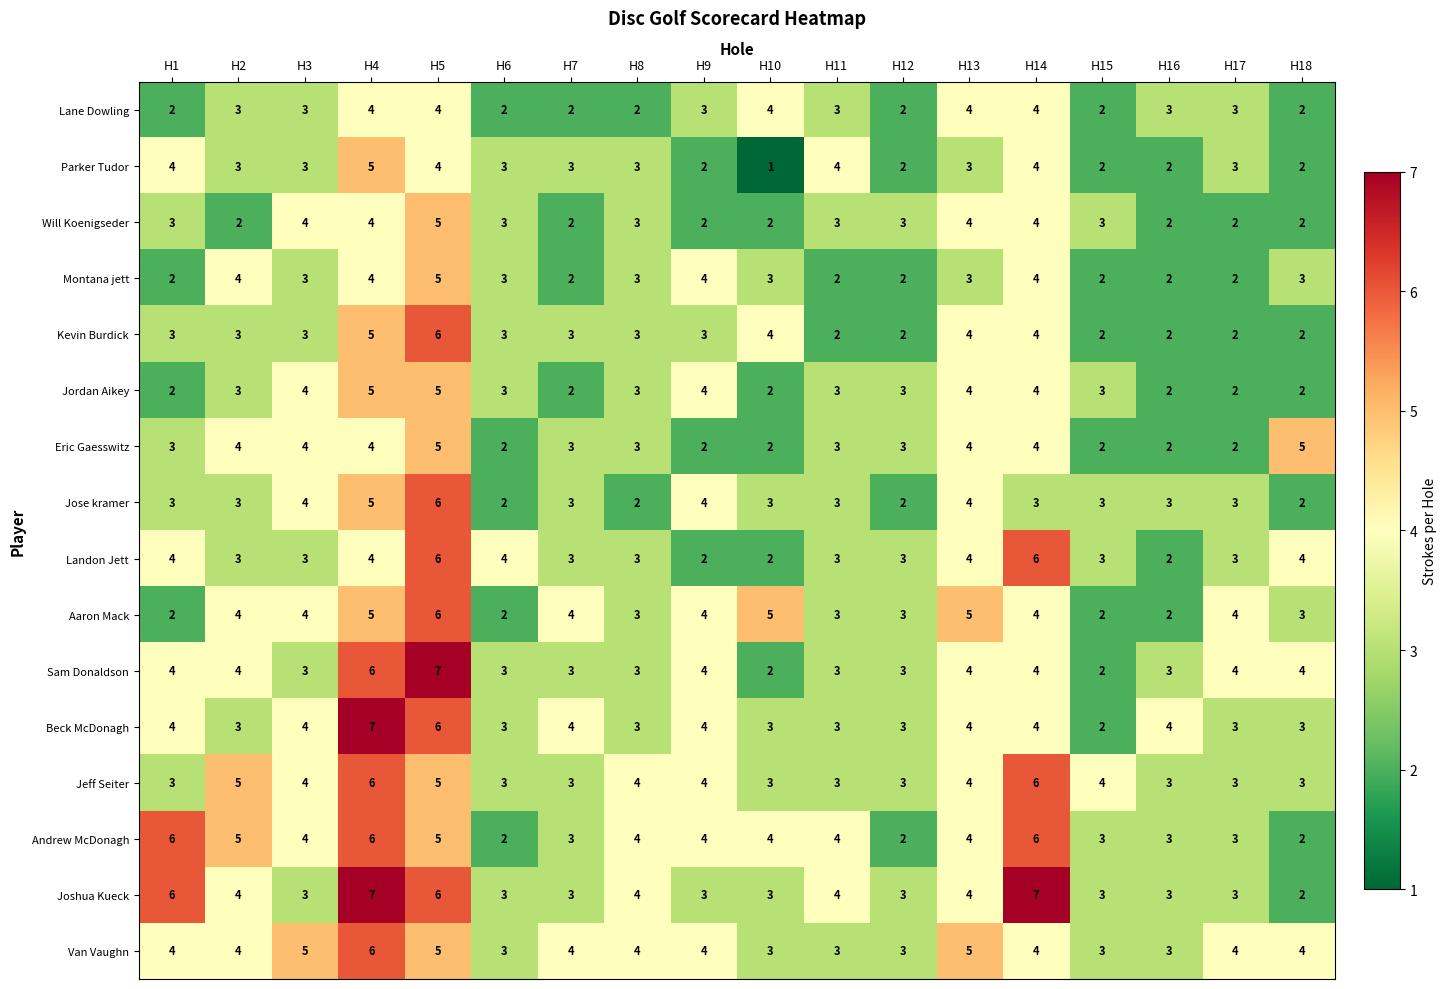

Where does the Landon Jett series first go above 3?

H1